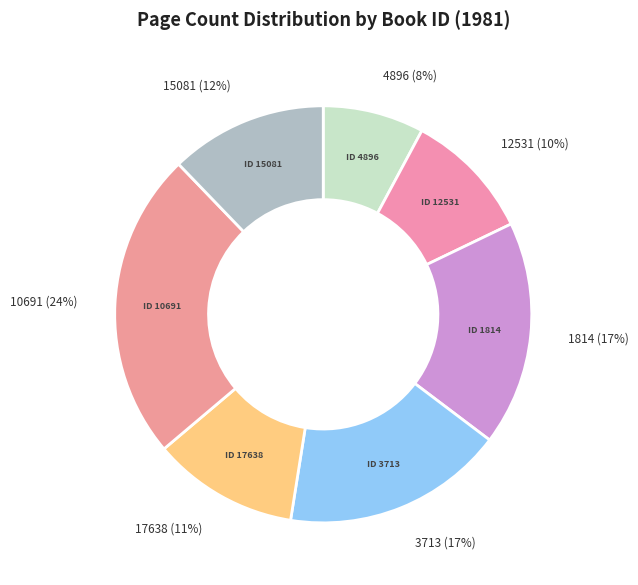

How many segments does this pie chart have?

7